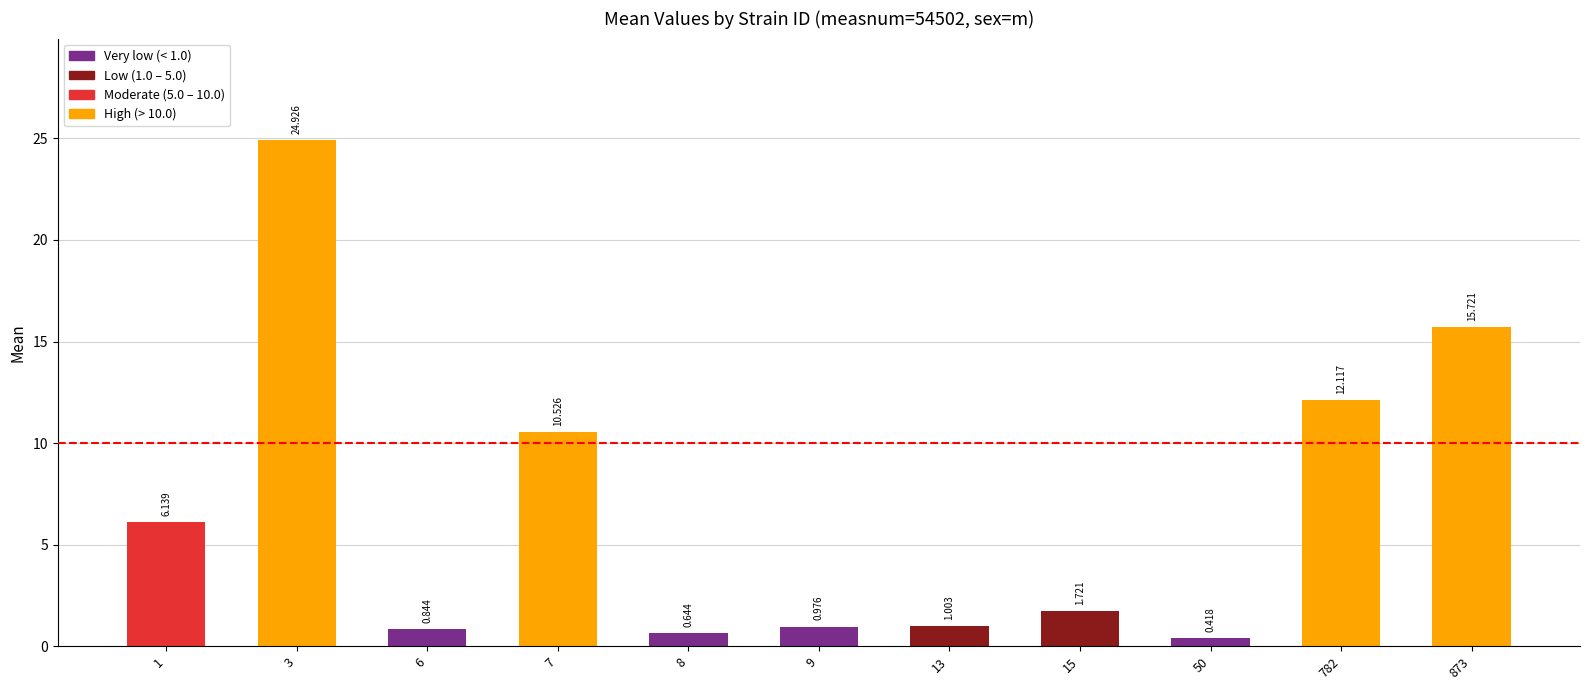

The value at 1 is 6.1. True or false?

True